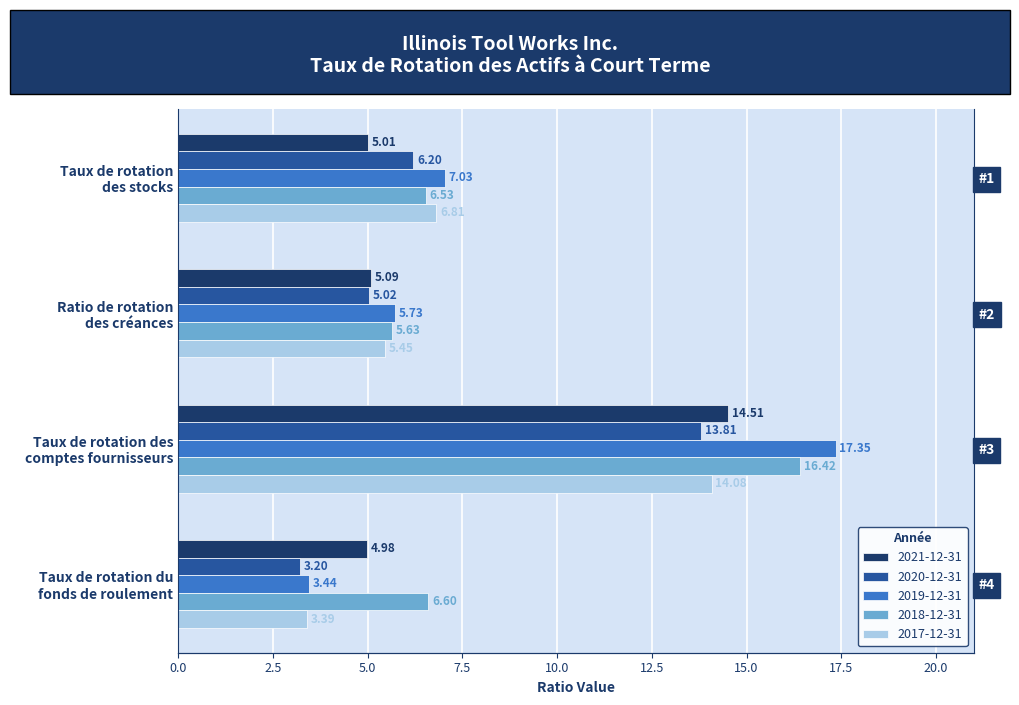

Between Taux de rotation des
comptes fournisseurs and Taux de rotation du
fonds de roulement, which is larger?

Taux de rotation des
comptes fournisseurs